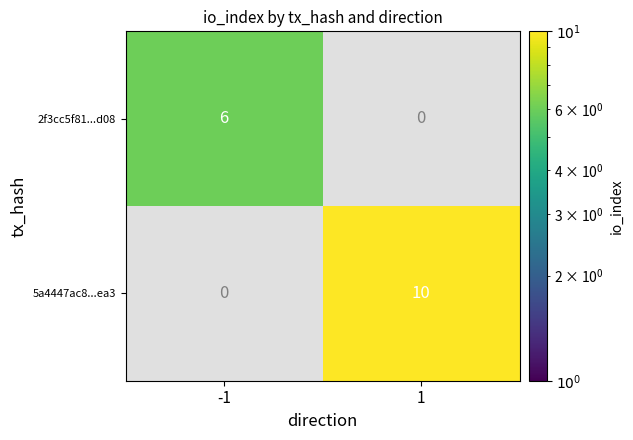

Is the value of 5a4447ac8...ea3 at 1 greater than the value of 2f3cc5f81...d08 at -1?

Yes